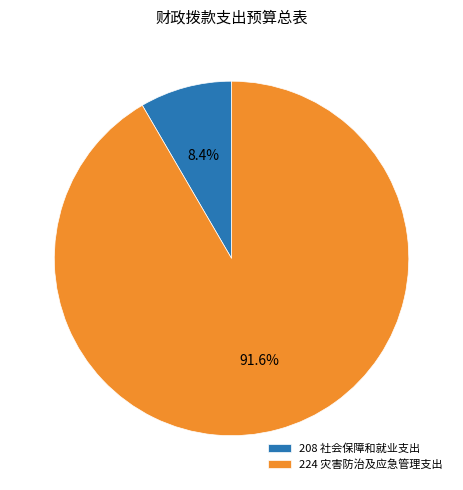

To the nearest percent, what is the average slice percentage?

50%